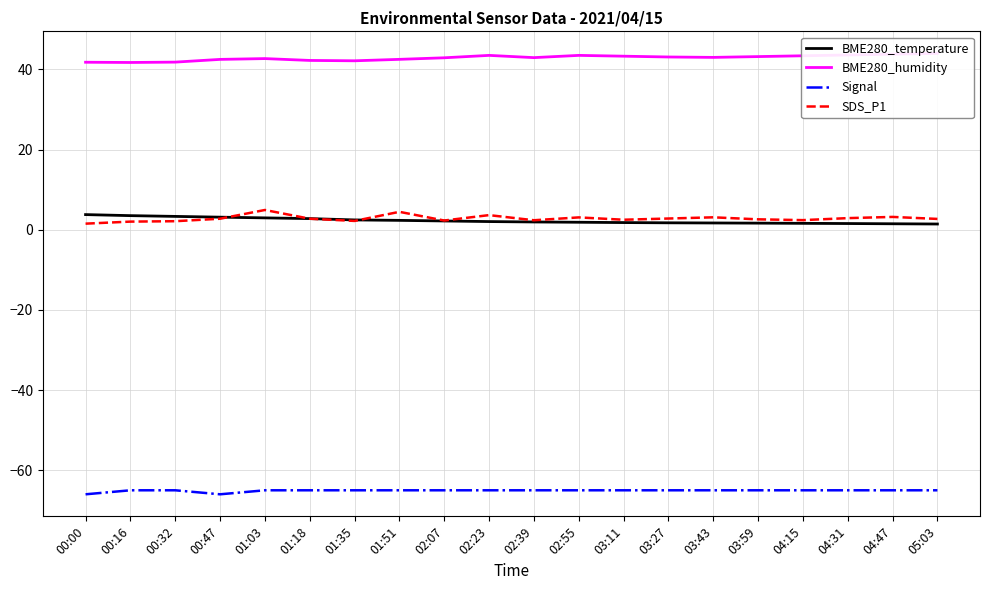

Reading left to right, extract all data points from this chart.

BME280_temperature: 3.8	3.5	3.3	3.1	3.0	2.8	2.5	2.3	2.2	2.0	1.9	1.9	1.8	1.7	1.7	1.6	1.6	1.6	1.5	1.4
BME280_humidity: 41.8	41.7	41.8	42.5	42.7	42.2	42.1	42.5	42.9	43.5	42.9	43.5	43.3	43.1	43.0	43.2	43.4	43.6	43.8	44.0
Signal: -66.0	-65.0	-65.0	-66.0	-65.0	-65.0	-65.0	-65.0	-65.0	-65.0	-65.0	-65.0	-65.0	-65.0	-65.0	-65.0	-65.0	-65.0	-65.0	-65.0
SDS_P1: 1.5	2.0	2.1	2.8	4.9	2.8	2.2	4.5	2.3	3.6	2.4	3.1	2.5	2.8	3.1	2.6	2.4	2.9	3.2	2.7